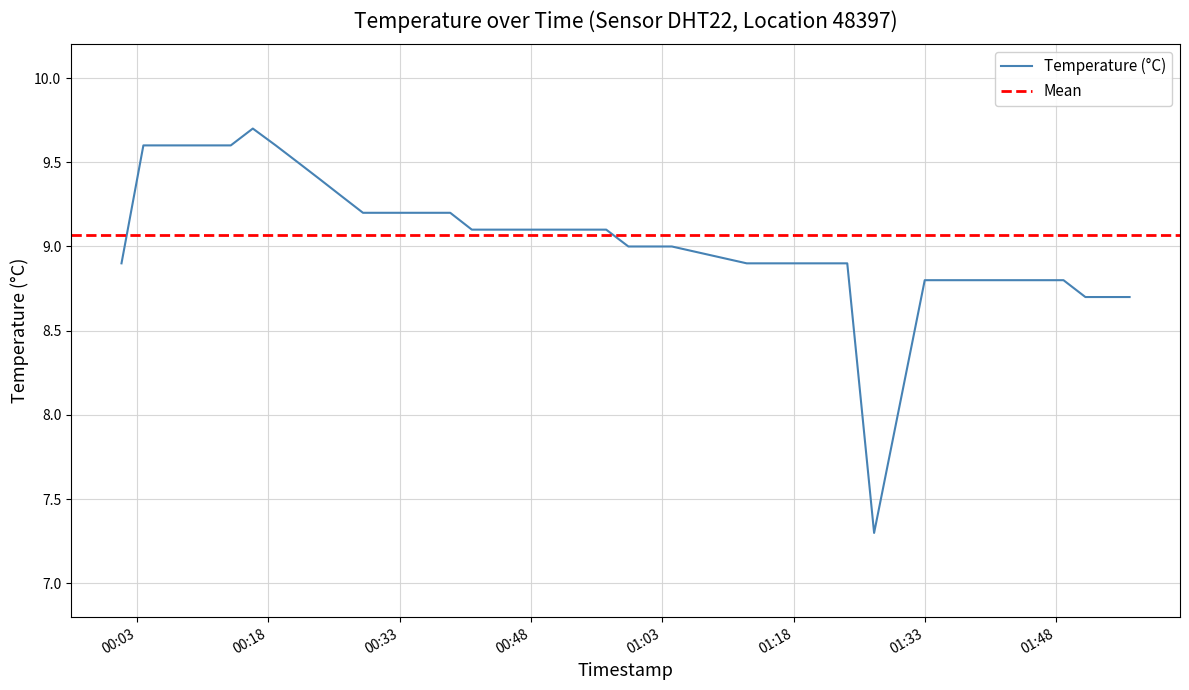

Rank the categories by value from lowest to highest.

2023-04-01T01:27:12, 2023-04-01T01:51:20, 2023-04-01T01:53:49, 2023-04-01T01:56:23, 2023-04-01T01:32:59, 2023-04-01T01:35:45, 2023-04-01T01:38:22, 2023-04-01T01:41:03, 2023-04-01T01:43:44, 2023-04-01T01:46:19, 2023-04-01T01:48:50, 2023-04-01T00:01:14, 2023-04-01T01:12:39, 2023-04-01T01:18:16, 2023-04-01T01:24:08, 2023-04-01T00:59:08, 2023-04-01T01:01:38, 2023-04-01T01:04:06, 2023-04-01T00:41:15, 2023-04-01T00:43:48, 2023-04-01T00:46:18, 2023-04-01T00:48:53, 2023-04-01T00:51:27, 2023-04-01T00:53:58, 2023-04-01T00:56:36, 2023-04-01T00:28:49, 2023-04-01T00:31:20, 2023-04-01T00:33:48, 2023-04-01T00:36:19, 2023-04-01T00:38:47, 2023-04-01T00:26:20, 2023-04-01T00:23:52, 2023-04-01T00:21:22, 2023-04-01T00:03:44, 2023-04-01T00:06:14, 2023-04-01T00:08:42, 2023-04-01T00:11:14, 2023-04-01T00:13:43, 2023-04-01T00:18:51, 2023-04-01T00:16:14